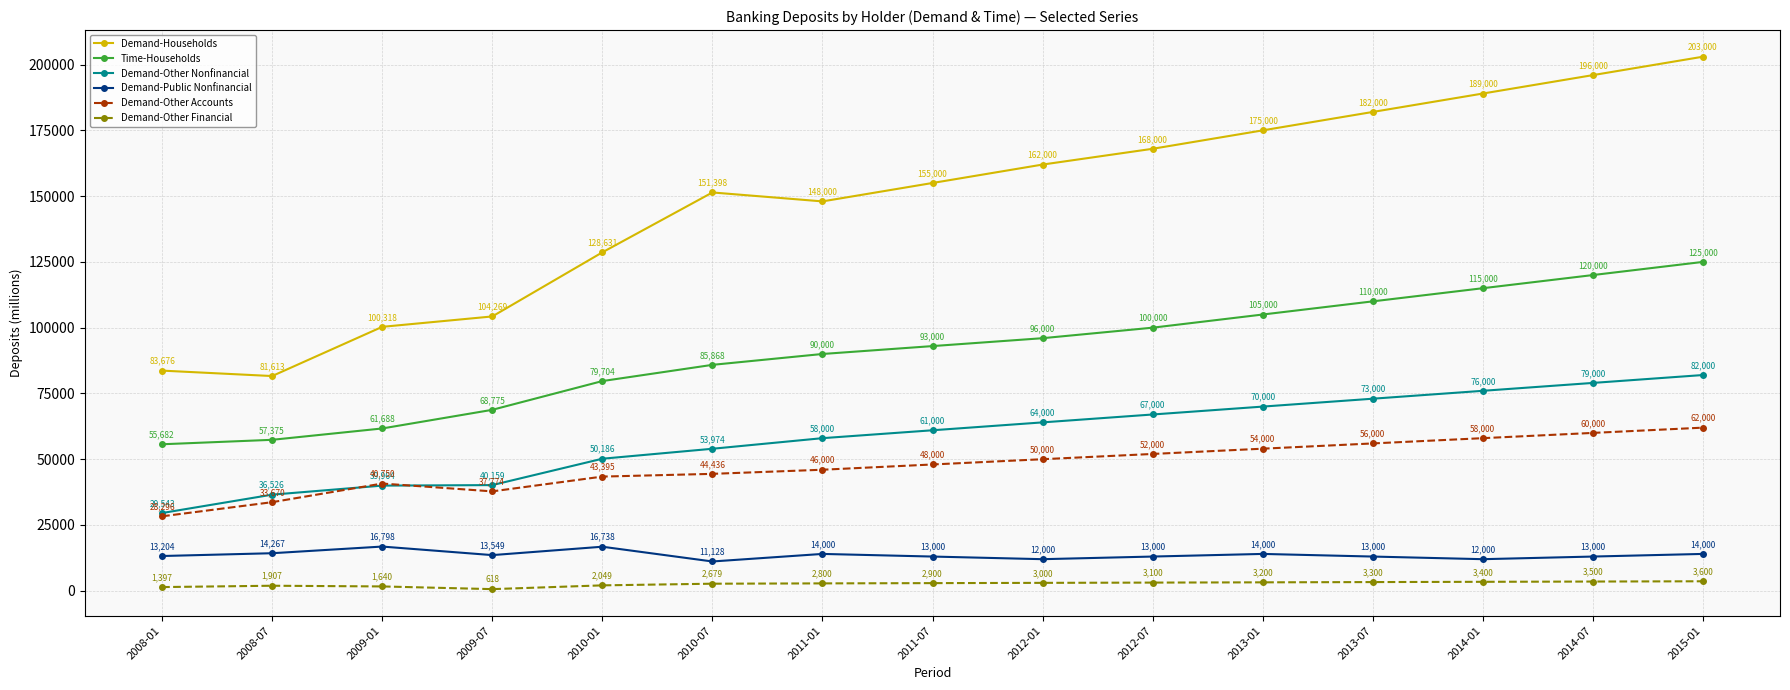

True or false: Demand-Other Nonfinancial has more than 1 interior local peaks.

False